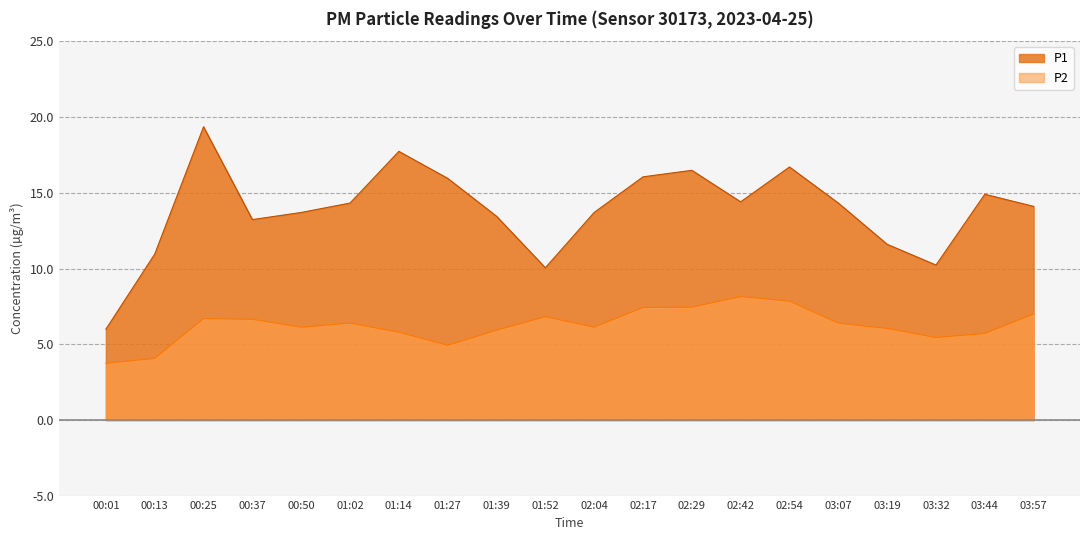

Reading left to right, list all the values displayed in this chart.

P1: 00:01=6.0	00:13=10.9	00:25=19.4	00:37=13.2	00:50=13.7	01:02=14.3	01:14=17.7	01:27=15.9	01:39=13.4	01:52=10.1	02:04=13.7	02:17=16.1	02:29=16.5	02:42=14.4	02:54=16.7	03:07=14.3	03:19=11.6	03:32=10.2	03:44=14.9	03:57=14.1
P2: 00:01=3.8	00:13=4.1	00:25=6.7	00:37=6.7	00:50=6.1	01:02=6.4	01:14=5.8	01:27=4.9	01:39=5.9	01:52=6.8	02:04=6.1	02:17=7.4	02:29=7.5	02:42=8.2	02:54=7.8	03:07=6.4	03:19=6.0	03:32=5.5	03:44=5.7	03:57=7.0